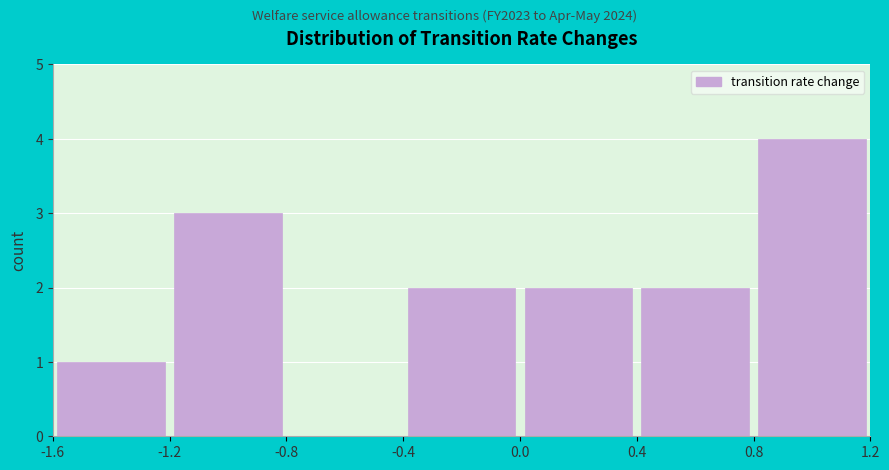

Over which range of the x-axis is the bar tallest?

0.8 to 1.2